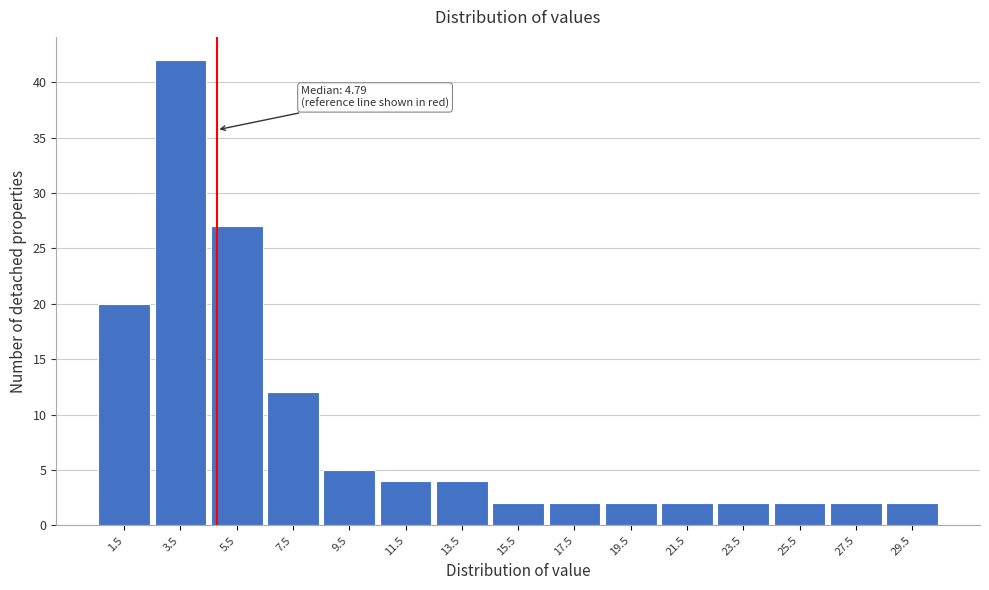

Over which range of the x-axis is the bar tallest?

2.5 to 4.5